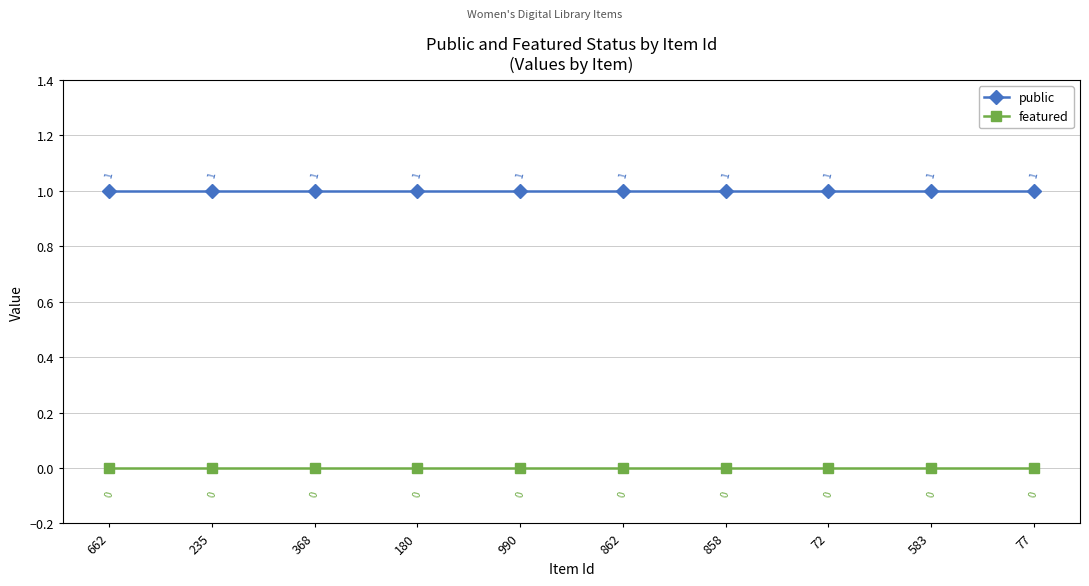

What position from the left is 235?

2